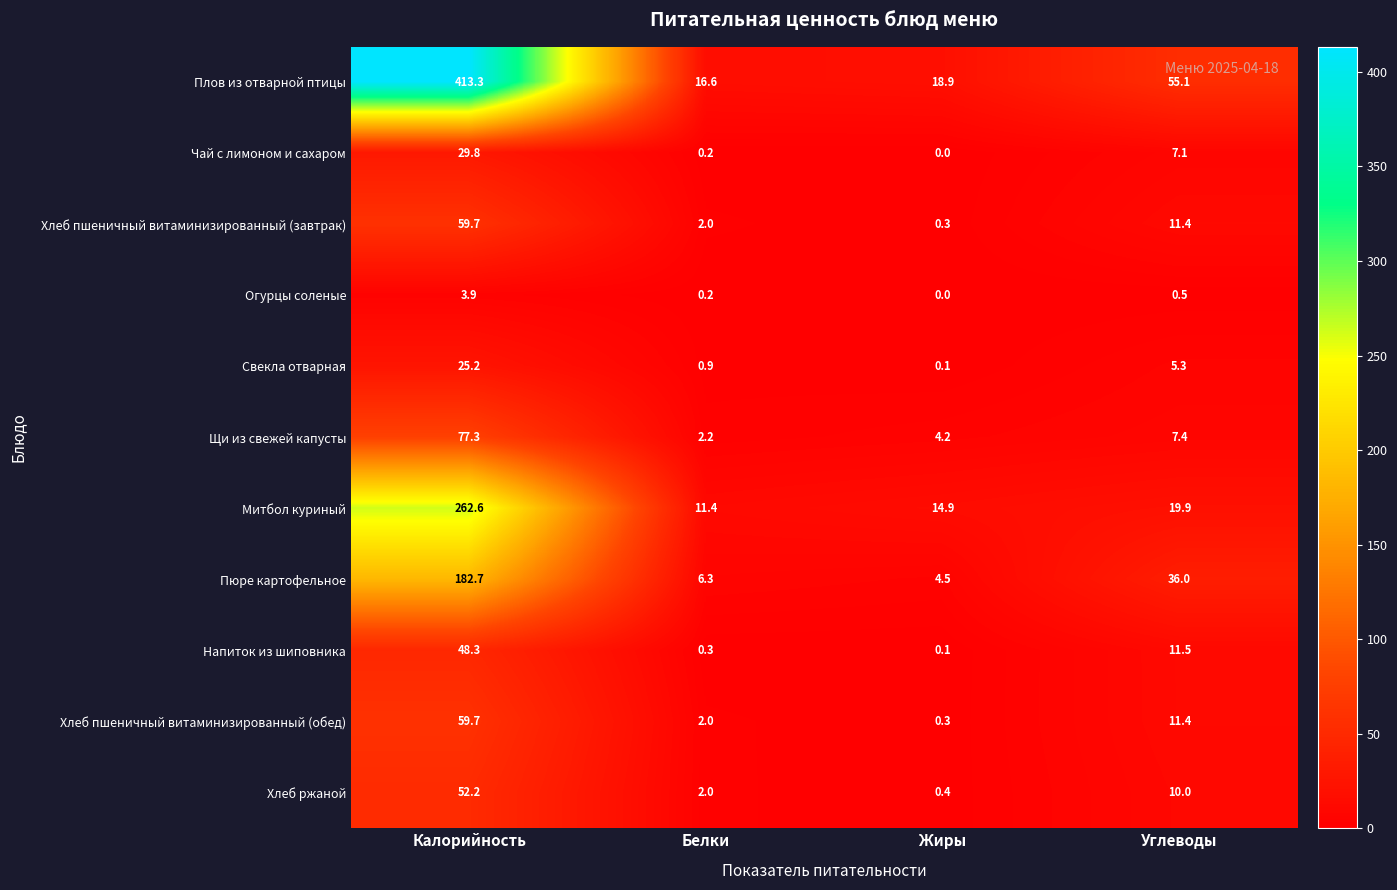

Between Жиры and Углеводы, which series saw the biggest shift?

Плов из отварной птицы